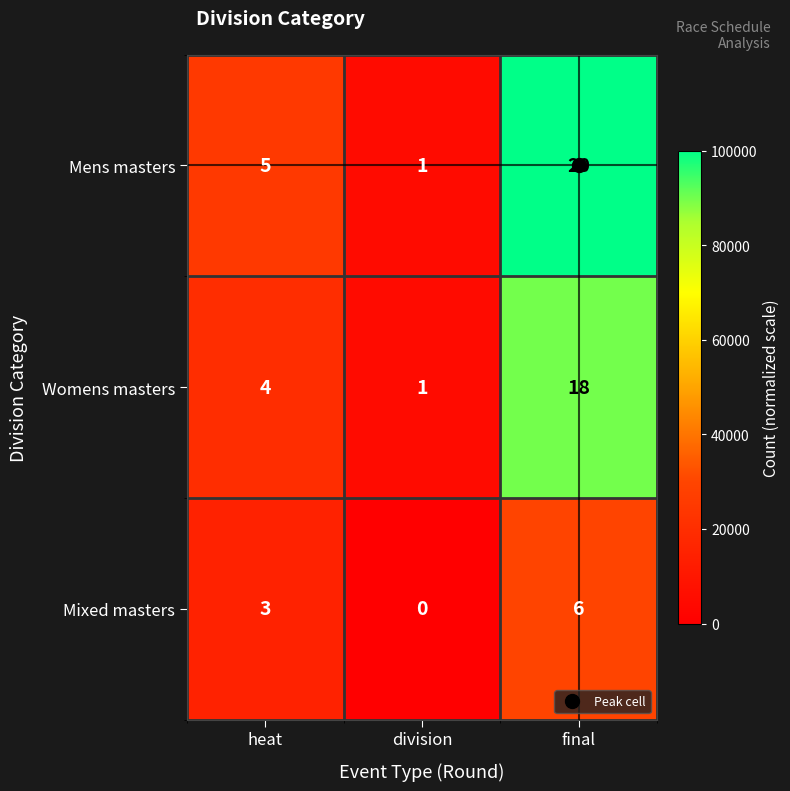

What is the difference between the Womens masters values at heat and division?

3